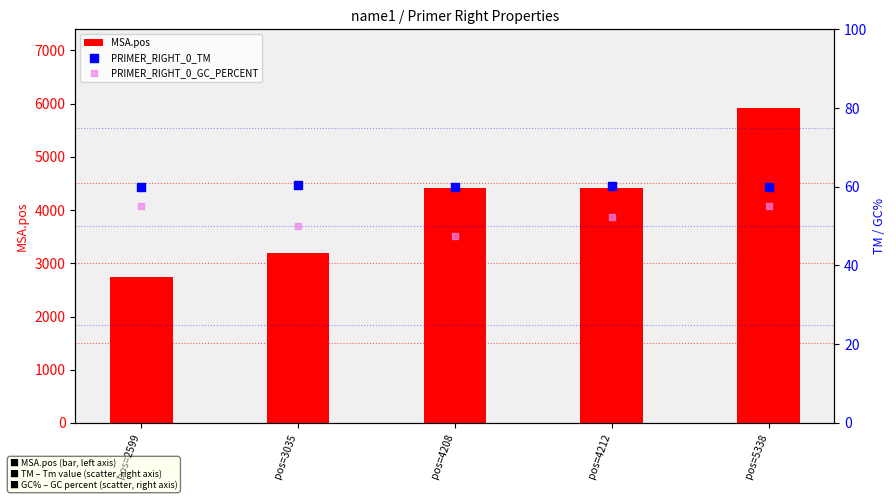

Which series has the largest total across all categories?

MSA.pos